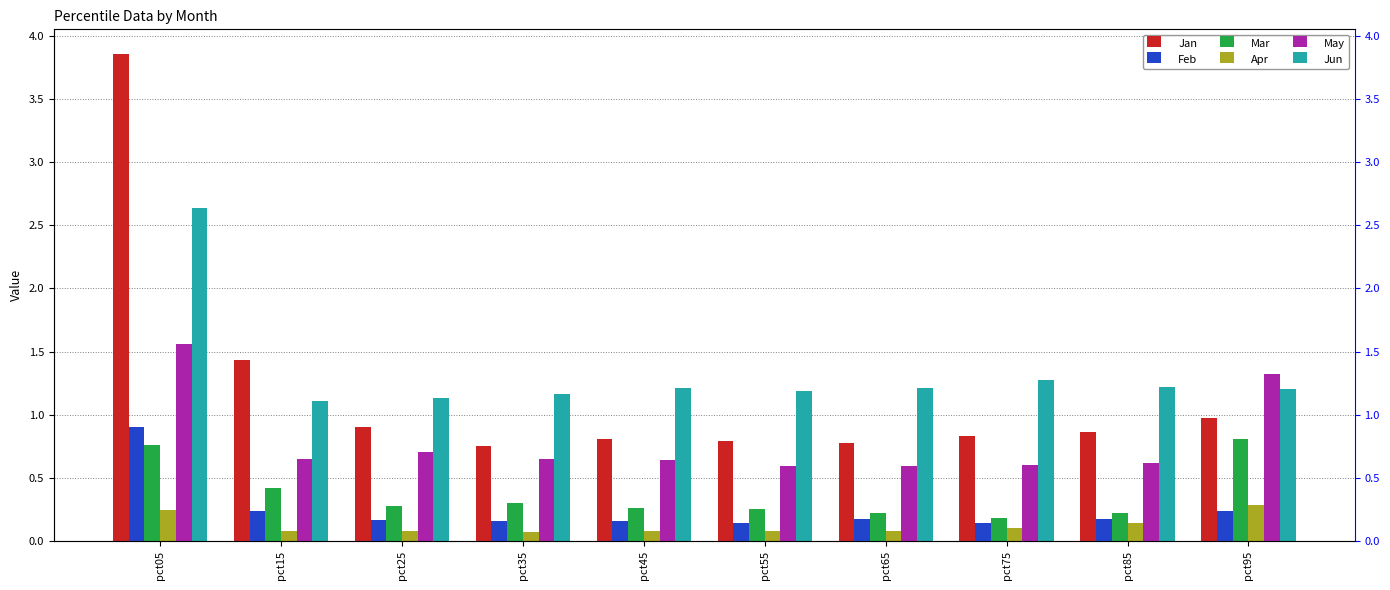

Rank the series at pct25 from highest to lowest value.

Jun, Jan, May, Mar, Feb, Apr